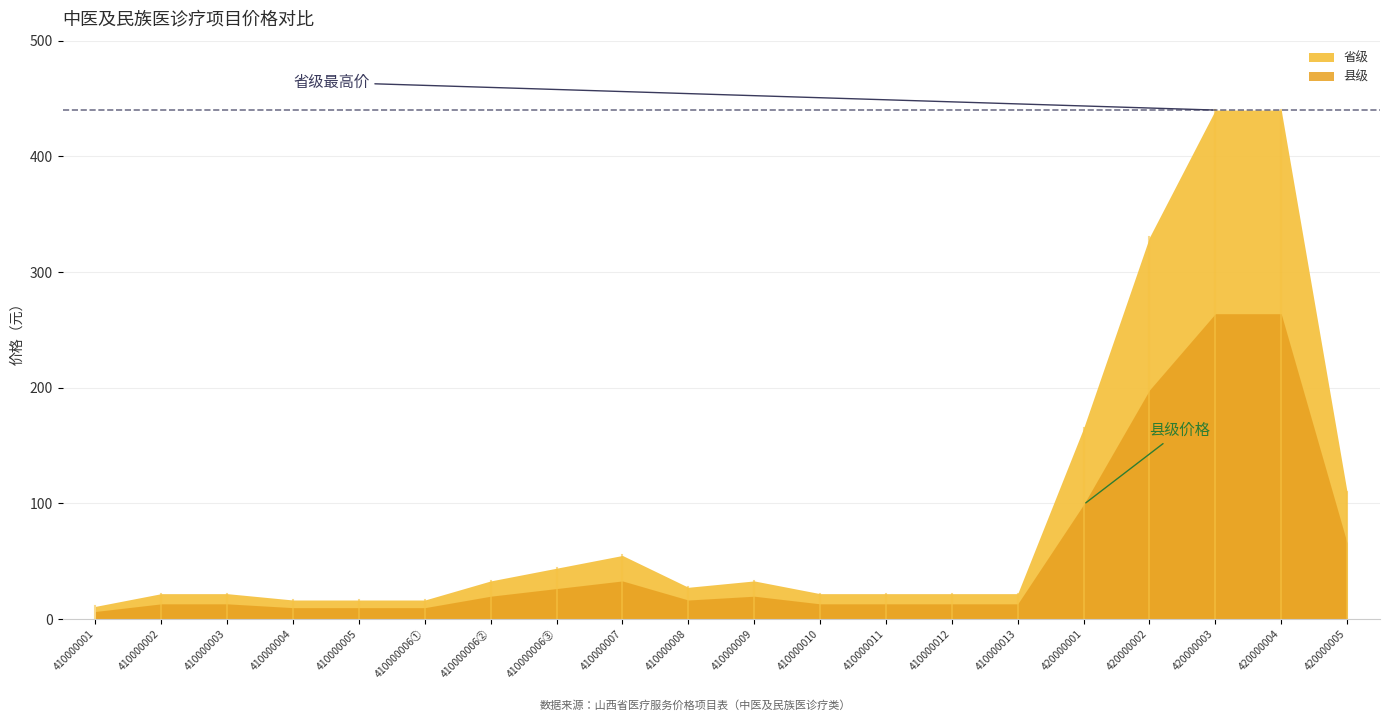

What is the sum of the 县级 values at 410000001 and 420000005?

72.6